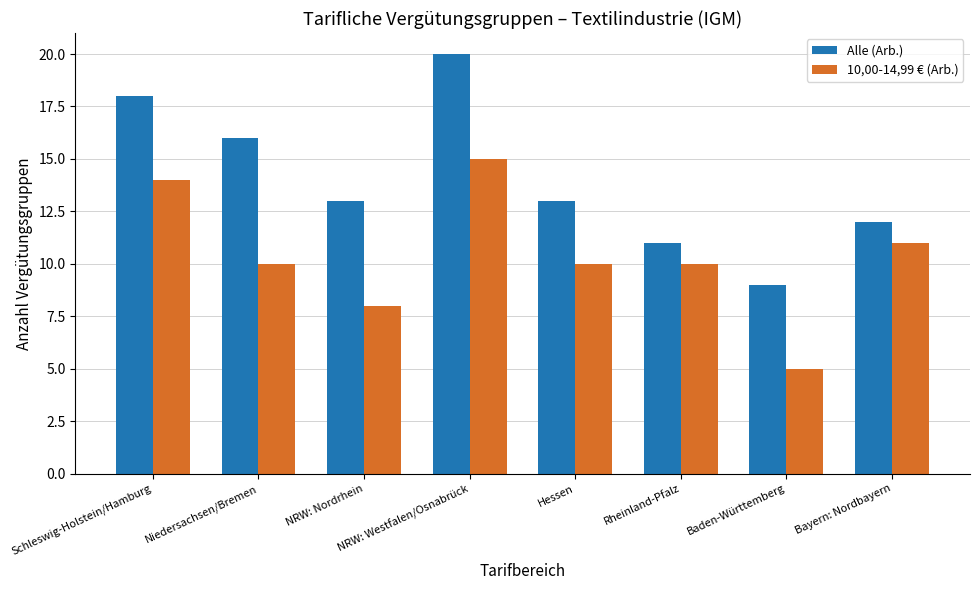

What is the difference between the maximum and minimum values in the Alle (Arb.) series?

11